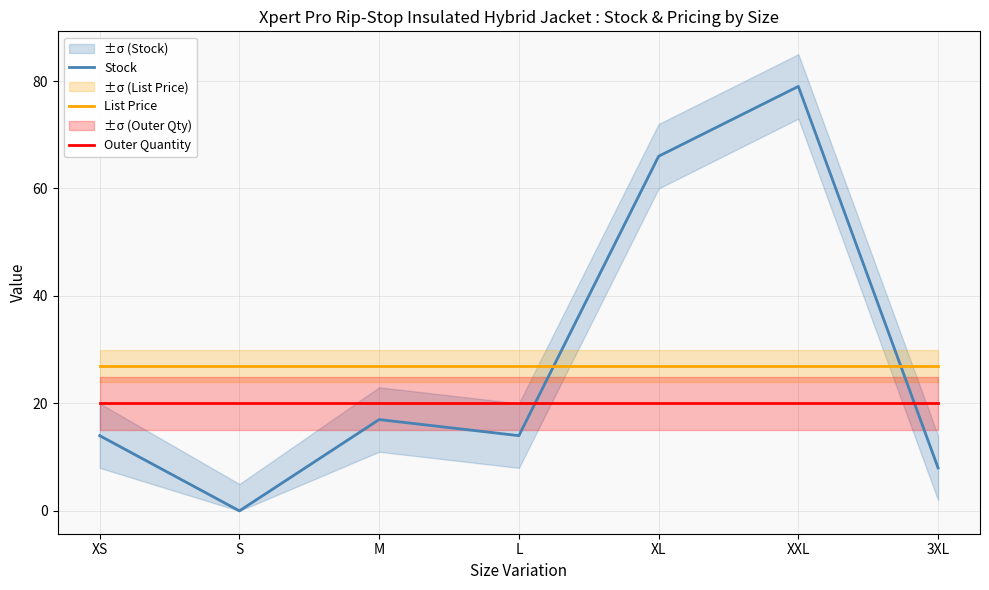

Where is List Price nearest to the value 26?

XS